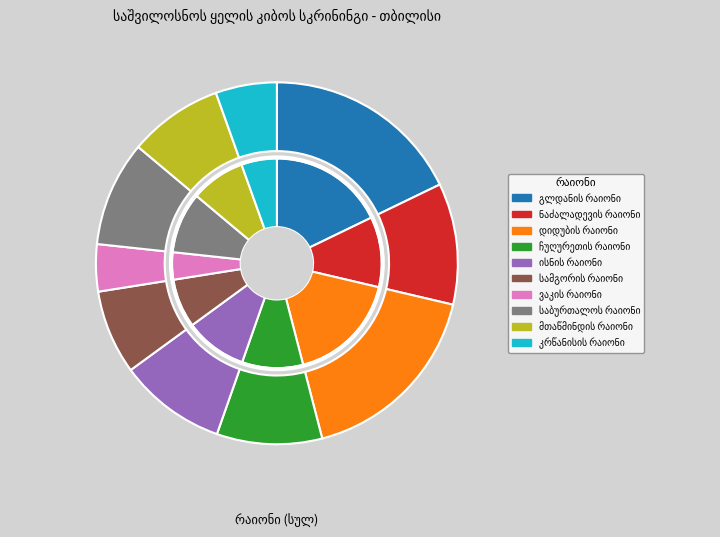

Rank the categories by value from lowest to highest.

ვაკის რაიონი, კრწანისის რაიონი, სამგორის რაიონი, მთაწმინდის რაიონი, ჩუღურეთის რაიონი, საბურთალოს რაიონი, ისნის რაიონი, ნაძალადევის რაიონი, დიდუბის რაიონი, გლდანის რაიონი